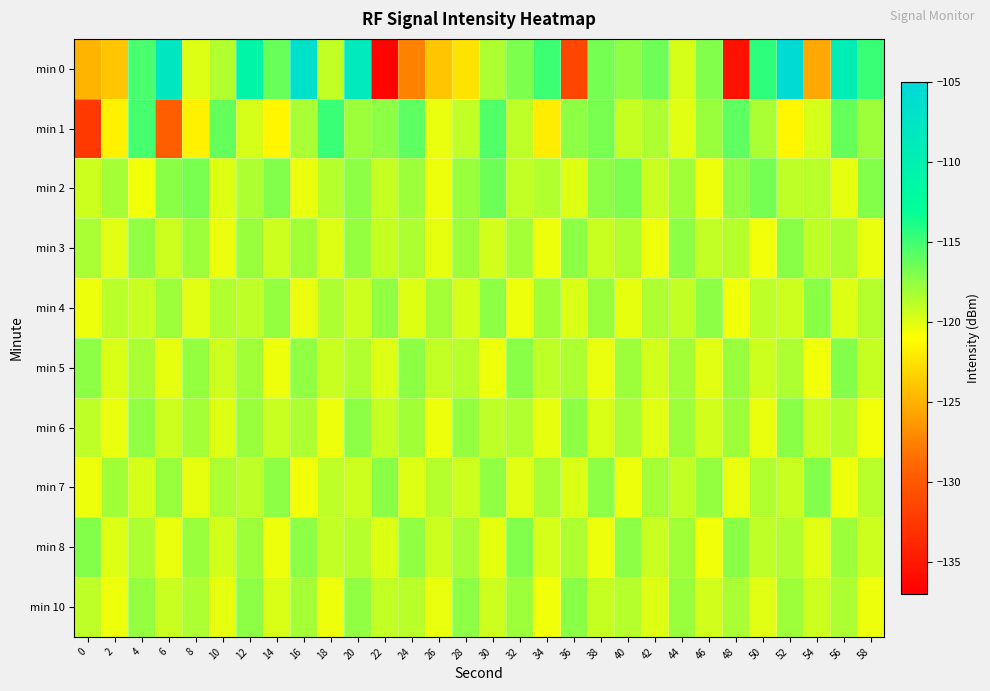

Reading left to right, what are all the values shown in this chart?

min 0: 0=-124.8	2=-123.9	4=-115.3	6=-107.9	8=-120.0	10=-118.6	12=-111.3	14=-116.3	16=-106.8	18=-119.0	20=-108.7	22=-136.7	24=-127.6	26=-123.9	28=-122.5	30=-118.4	32=-117.0	34=-115.0	36=-131.5	38=-116.6	40=-117.5	42=-116.5	44=-119.7	46=-117.1	48=-135.6	50=-114.4	52=-105.5	54=-125.4	56=-109.3	58=-114.8
min 1: 0=-132.5	2=-121.7	4=-115.2	6=-129.5	8=-121.6	10=-116.2	12=-119.7	14=-121.5	16=-118.3	18=-114.8	20=-118.0	22=-117.5	24=-116.0	26=-120.3	28=-119.1	30=-115.6	32=-118.9	34=-122.0	36=-117.4	38=-116.8	40=-119.2	42=-118.5	44=-120.1	46=-117.8	48=-115.9	50=-118.3	52=-121.5	54=-119.7	56=-116.2	58=-118.0
min 2: 0=-119.5	2=-118.2	4=-120.6	6=-117.3	8=-116.8	10=-119.9	12=-118.4	14=-117.1	16=-120.3	18=-118.7	20=-117.5	22=-119.2	24=-118.0	26=-120.5	28=-117.8	30=-116.5	32=-119.1	34=-118.6	36=-120.0	38=-117.4	40=-116.9	42=-119.3	44=-118.1	46=-120.4	48=-117.6	50=-116.7	52=-119.0	54=-118.8	56=-120.2	58=-117.2
min 3: 0=-118.3	2=-120.1	4=-117.6	6=-119.4	8=-118.0	10=-120.3	12=-117.8	14=-119.5	16=-118.1	18=-120.0	20=-117.7	22=-119.2	24=-118.4	26=-120.2	28=-117.9	30=-119.6	32=-118.2	34=-120.4	36=-117.5	38=-119.3	40=-118.6	42=-120.5	44=-117.4	46=-119.1	48=-118.7	50=-120.6	52=-117.3	54=-119.0	56=-118.5	58=-120.3
min 4: 0=-120.5	2=-118.8	4=-119.3	6=-117.9	8=-120.1	10=-118.6	12=-119.0	14=-117.7	16=-120.3	18=-118.4	20=-119.5	22=-117.6	24=-120.0	26=-118.2	28=-119.7	30=-117.5	32=-120.4	34=-118.1	36=-119.8	38=-117.8	40=-120.2	42=-118.5	44=-119.1	46=-117.4	48=-120.6	50=-118.9	52=-119.4	54=-117.3	56=-120.0	58=-118.7
min 5: 0=-117.5	2=-119.8	4=-118.3	6=-120.2	8=-117.7	10=-119.5	12=-118.1	14=-120.4	16=-117.6	18=-119.3	20=-118.6	22=-120.0	24=-117.4	26=-119.1	28=-118.8	30=-120.5	32=-117.3	34=-119.0	36=-118.5	38=-120.3	40=-117.9	42=-119.6	44=-118.2	46=-120.1	48=-117.8	50=-119.4	52=-118.4	54=-120.6	56=-117.2	58=-119.2
min 6: 0=-118.9	2=-120.3	4=-117.6	6=-119.5	8=-118.2	10=-120.0	12=-117.8	14=-119.3	16=-118.4	18=-120.5	20=-117.5	22=-119.2	24=-118.1	26=-120.4	28=-117.7	30=-119.0	32=-118.6	34=-120.2	36=-117.4	38=-119.8	40=-118.3	42=-120.1	44=-117.9	46=-119.6	48=-118.0	50=-120.3	52=-117.3	54=-119.4	56=-118.7	58=-120.6
min 7: 0=-120.4	2=-118.1	4=-119.7	6=-117.8	8=-120.2	10=-118.5	12=-119.0	14=-117.5	16=-120.6	18=-118.9	20=-119.4	22=-117.3	24=-120.0	26=-118.7	28=-119.5	30=-117.6	32=-120.1	34=-118.3	36=-119.8	38=-117.4	40=-120.5	42=-118.2	44=-119.1	46=-117.7	48=-120.3	50=-118.6	52=-119.3	54=-117.2	56=-120.4	58=-118.8
min 8: 0=-117.2	2=-119.9	4=-118.4	6=-120.3	8=-117.8	10=-119.6	12=-118.0	14=-120.5	16=-117.4	18=-119.1	20=-118.7	22=-120.0	24=-117.6	26=-119.4	28=-118.3	30=-120.2	32=-117.1	34=-119.7	36=-118.5	38=-120.4	40=-117.5	42=-119.3	44=-118.1	46=-120.6	48=-117.3	50=-119.0	52=-118.6	54=-120.1	56=-117.9	58=-119.5
min 10: 0=-119.0	2=-120.4	4=-117.7	6=-119.3	8=-118.5	10=-120.2	12=-117.4	14=-119.8	16=-118.2	18=-120.5	20=-117.6	22=-119.1	24=-118.8	26=-120.3	28=-117.5	30=-119.4	32=-118.0	34=-120.6	36=-117.3	38=-119.2	40=-118.7	42=-120.0	44=-117.8	46=-119.6	48=-118.3	50=-120.1	52=-117.9	54=-119.5	56=-118.4	58=-120.4